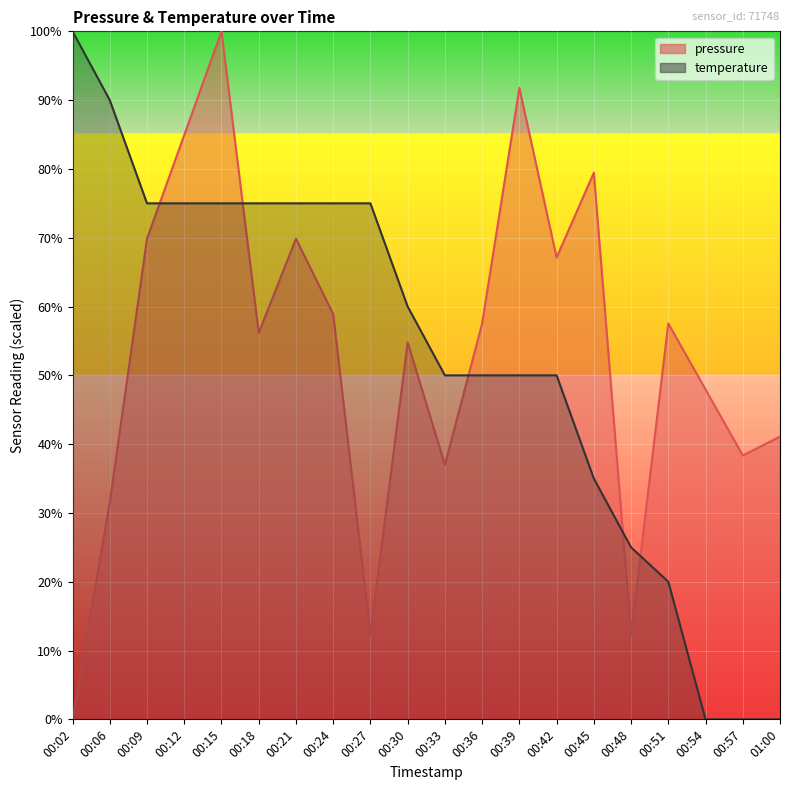

What is the average value of the temperature series?

52.7